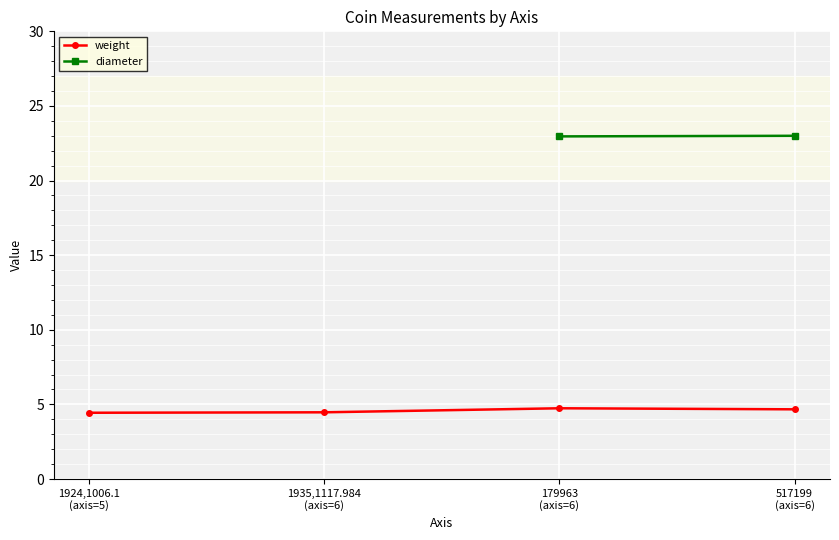

What is the label of the 3rd point from the left?

179963
(axis=6)